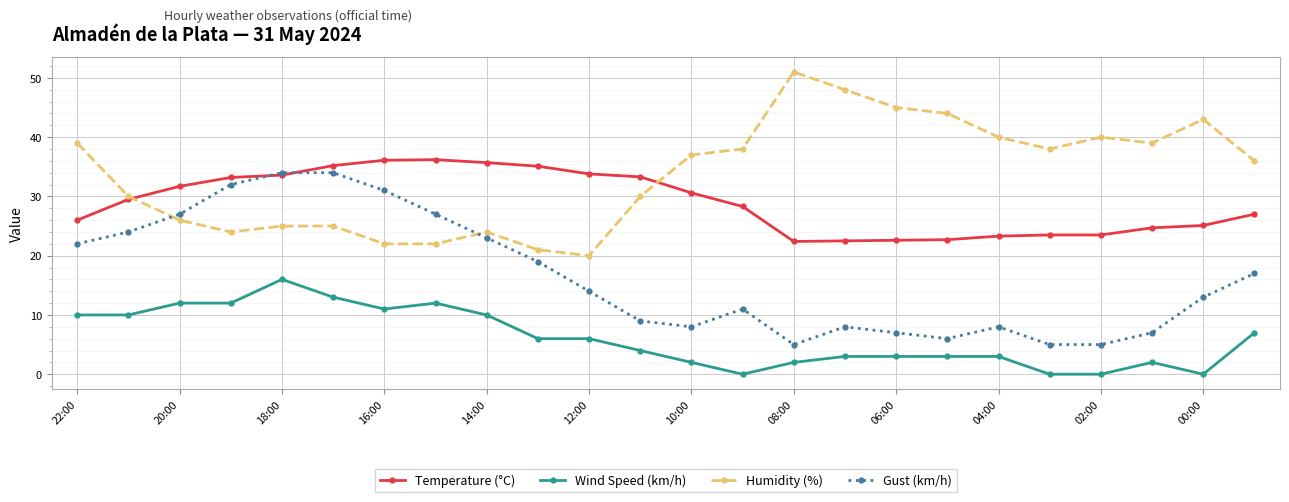

True or false: Humidity (%) and Wind Speed (km/h) cross at least once.

False